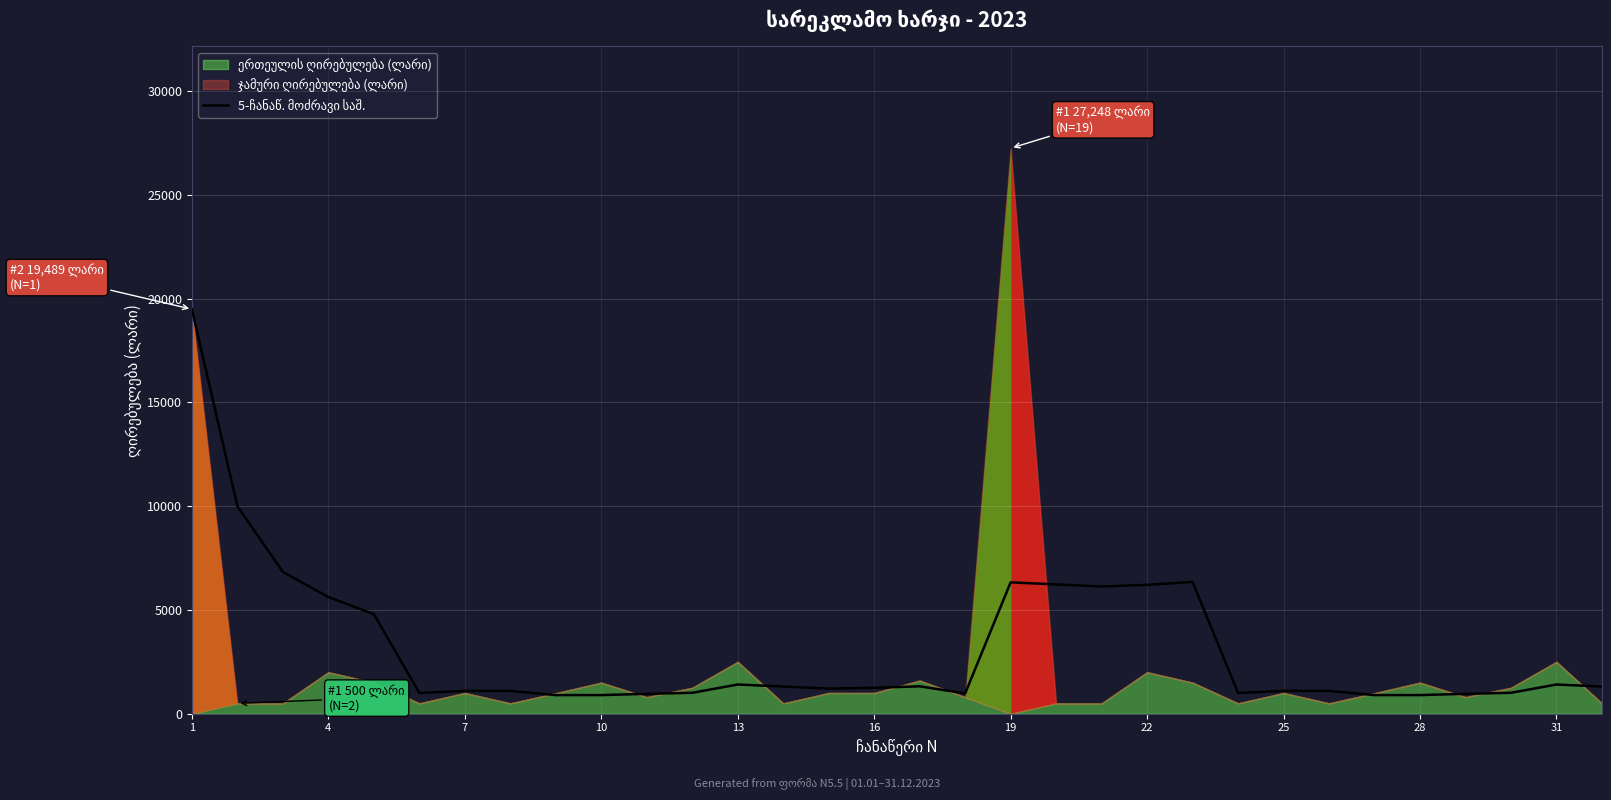

Where does the data first go above 1250?

1